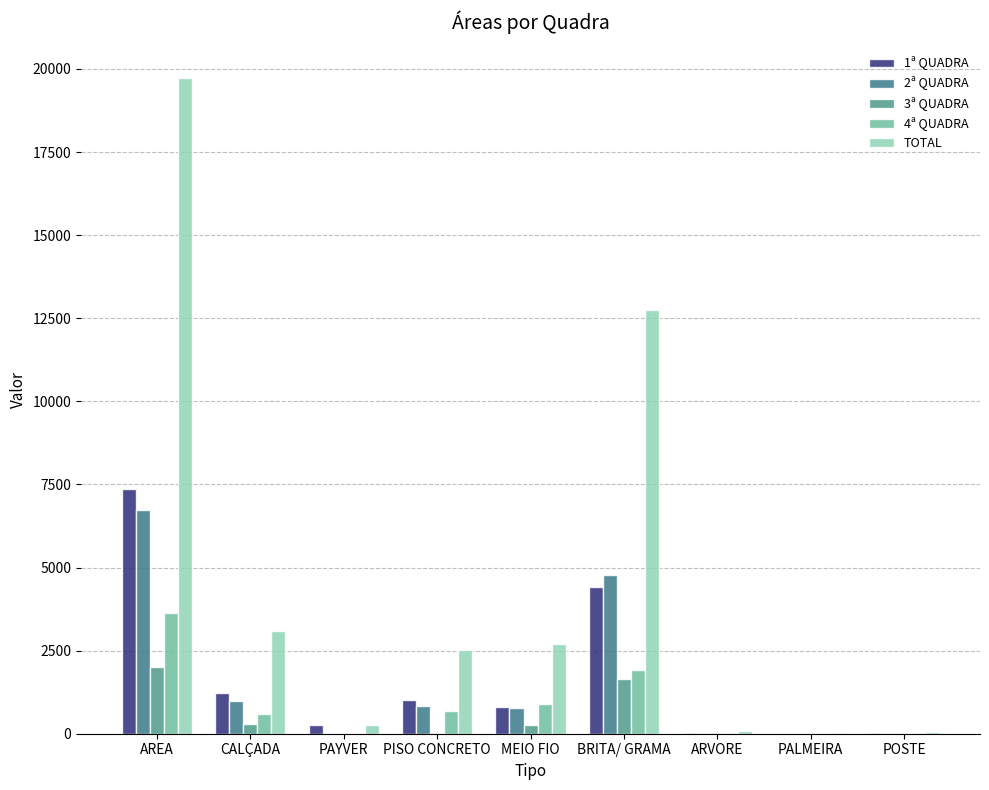

Where does the 2ª QUADRA series first go above 775?

AREA